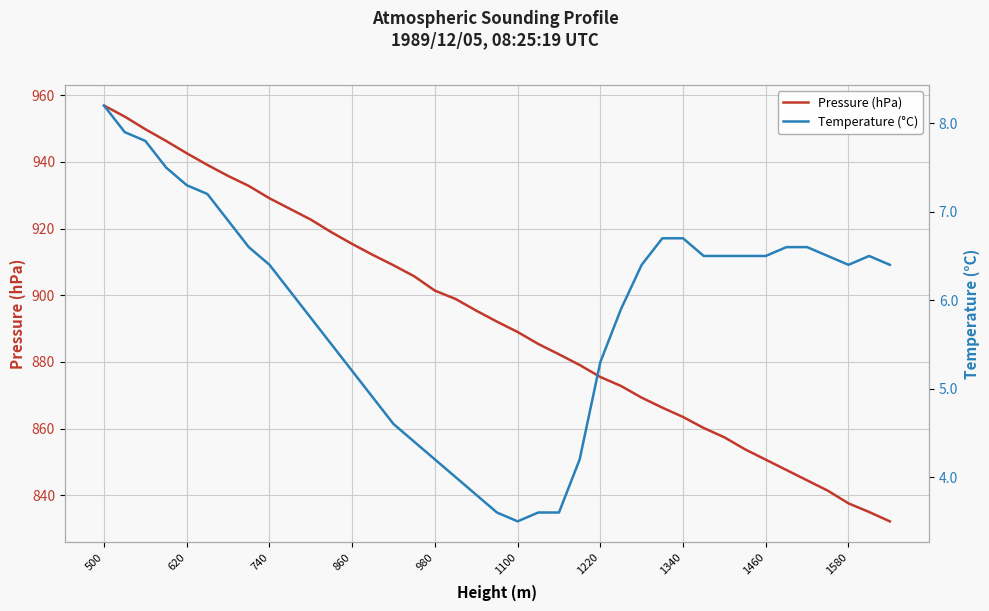

Is it true that Pressure (hPa) equals 1198.8 at 1340?

False